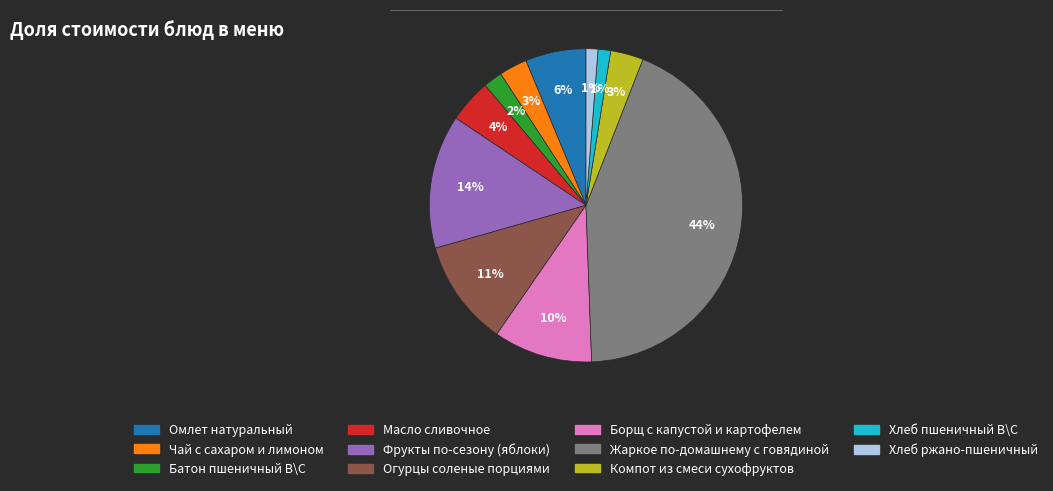

To the nearest percent, what is the difference between the Хлеб пшеничный В\С and Батон пшеничный В\С slice percentages?

1%